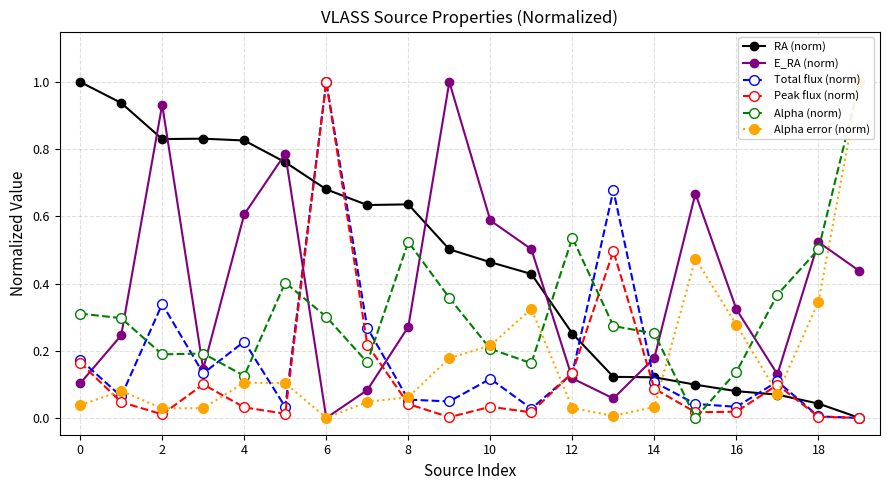

Reading left to right, extract all data points from this chart.

RA (norm): 1.0	0.9	0.8	0.8	0.8	0.8	0.7	0.6	0.6	0.5	0.5	0.4	0.3	0.1	0.1	0.1	0.1	0.1	0.0	0.0
E_RA (norm): 0.1	0.2	0.9	0.1	0.6	0.8	0.0	0.1	0.3	1.0	0.6	0.5	0.1	0.1	0.2	0.7	0.3	0.1	0.5	0.4
Total flux (norm): 0.2	0.1	0.3	0.1	0.2	0.0	1.0	0.3	0.1	0.0	0.1	0.0	0.1	0.7	0.1	0.0	0.0	0.1	0.0	0.0
Peak flux (norm): 0.2	0.0	0.0	0.1	0.0	0.0	1.0	0.2	0.0	0.0	0.0	0.0	0.1	0.5	0.1	0.0	0.0	0.1	0.0	0.0
Alpha (norm): 0.3	0.3	0.2	0.2	0.1	0.4	0.3	0.2	0.5	0.4	0.2	0.2	0.5	0.3	0.3	0.0	0.1	0.4	0.5	1.0
Alpha error (norm): 0.0	0.1	0.0	0.0	0.1	0.1	0.0	0.0	0.1	0.2	0.2	0.3	0.0	0.0	0.0	0.5	0.3	0.1	0.3	1.0